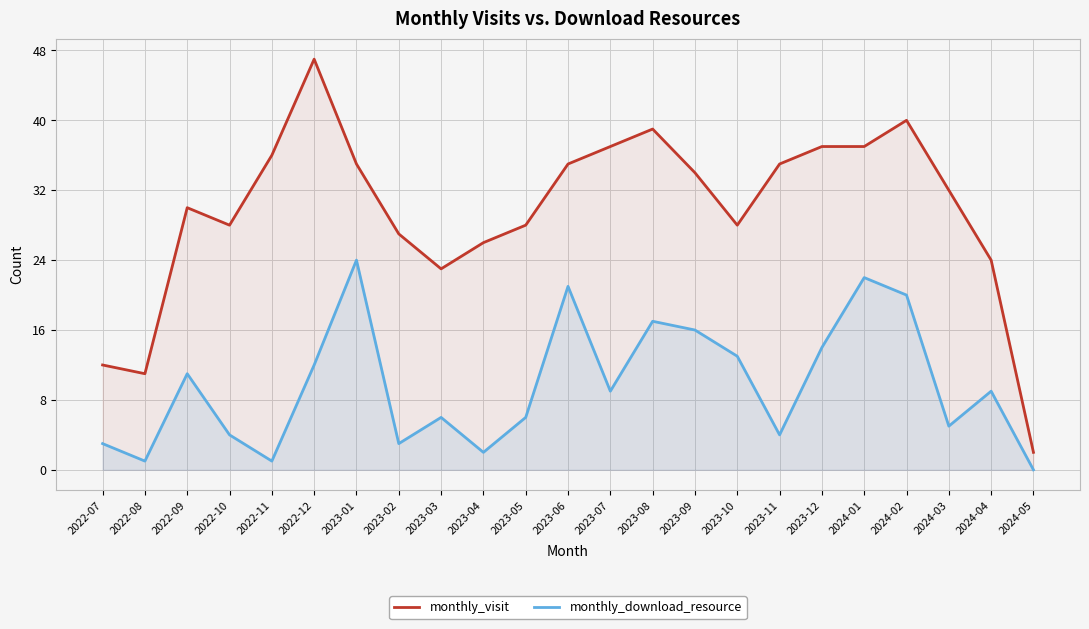

True or false: monthly_download_resource and monthly_visit cross at least once.

False